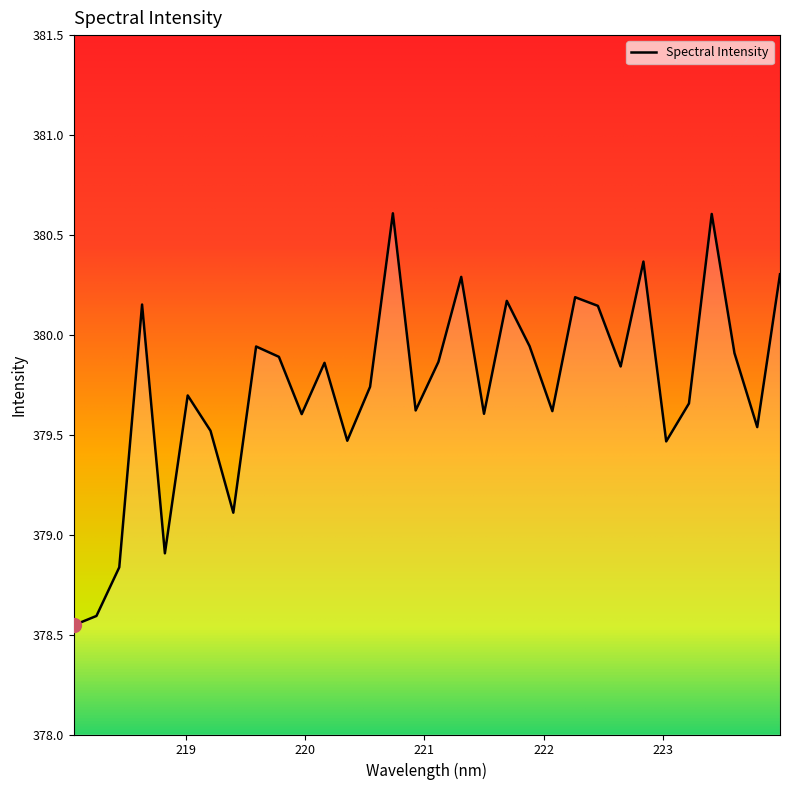

What is the difference between the maximum and minimum values?

2.1